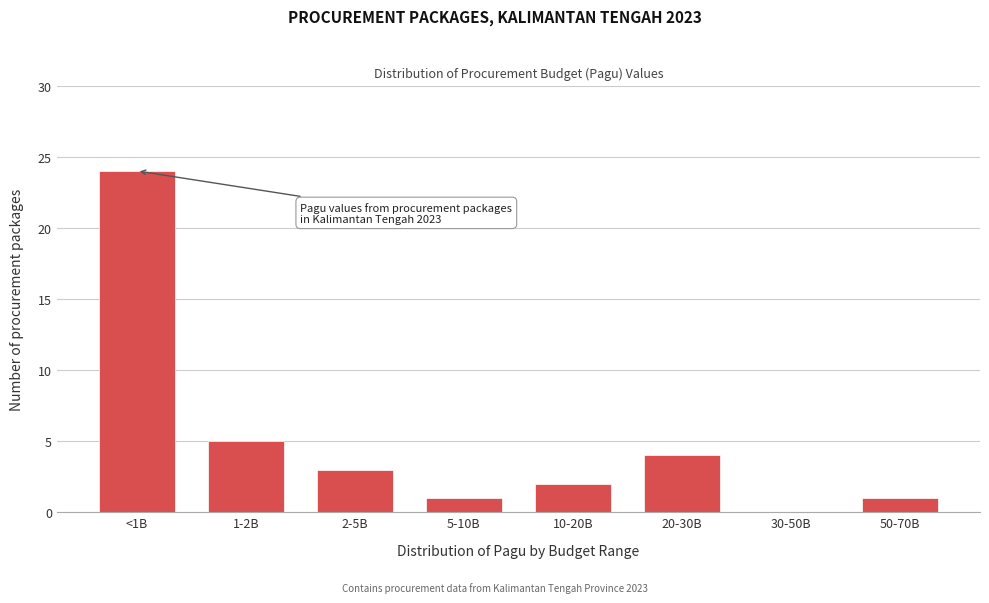

Reading left to right, list all the values displayed in this chart.

<1B=24	1-2B=5	2-5B=3	5-10B=1	10-20B=2	20-30B=4	30-50B=0	50-70B=1